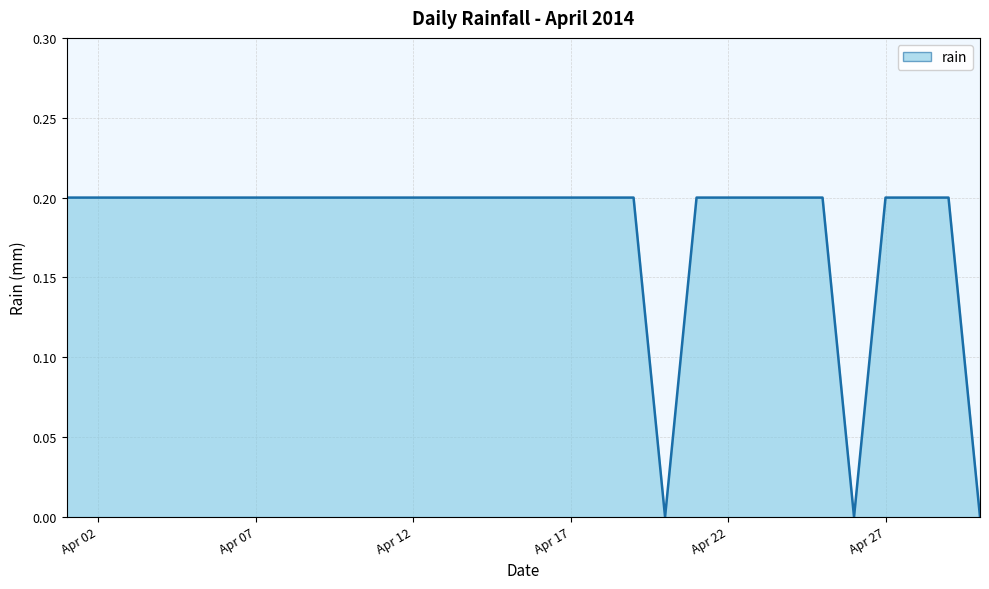

How many lines are shown in the chart?

1